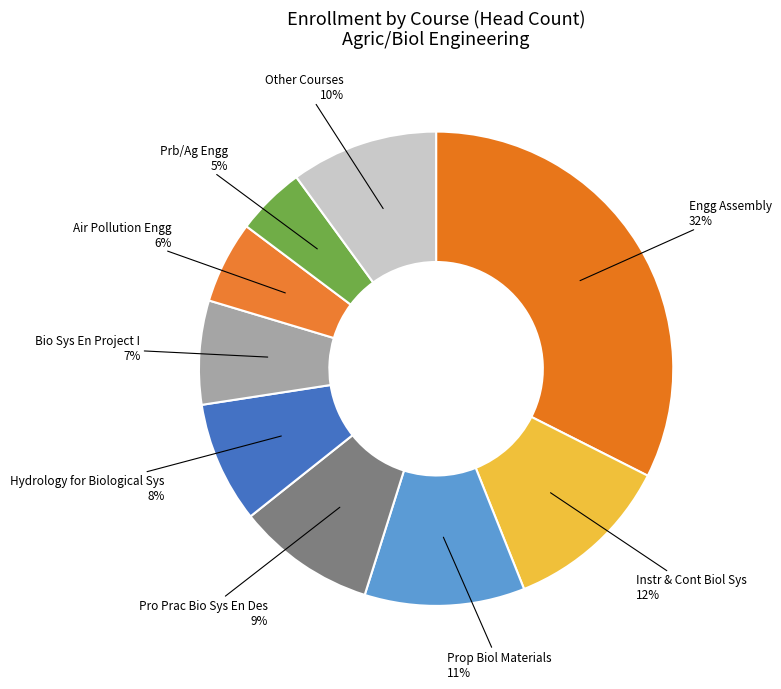

How many segments does this pie chart have?

9